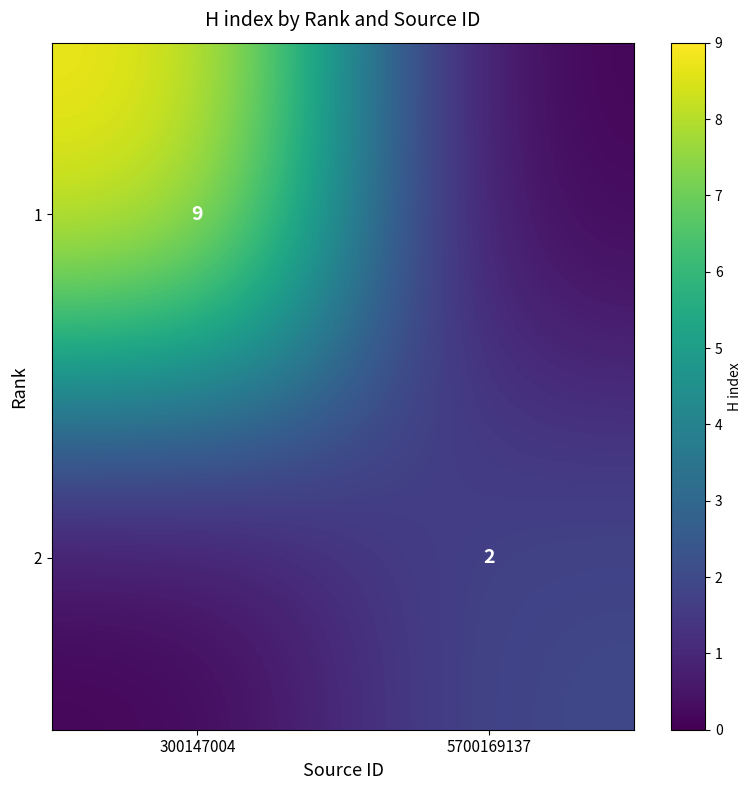

The value of 2 at 5700169137 is 3. True or false?

False